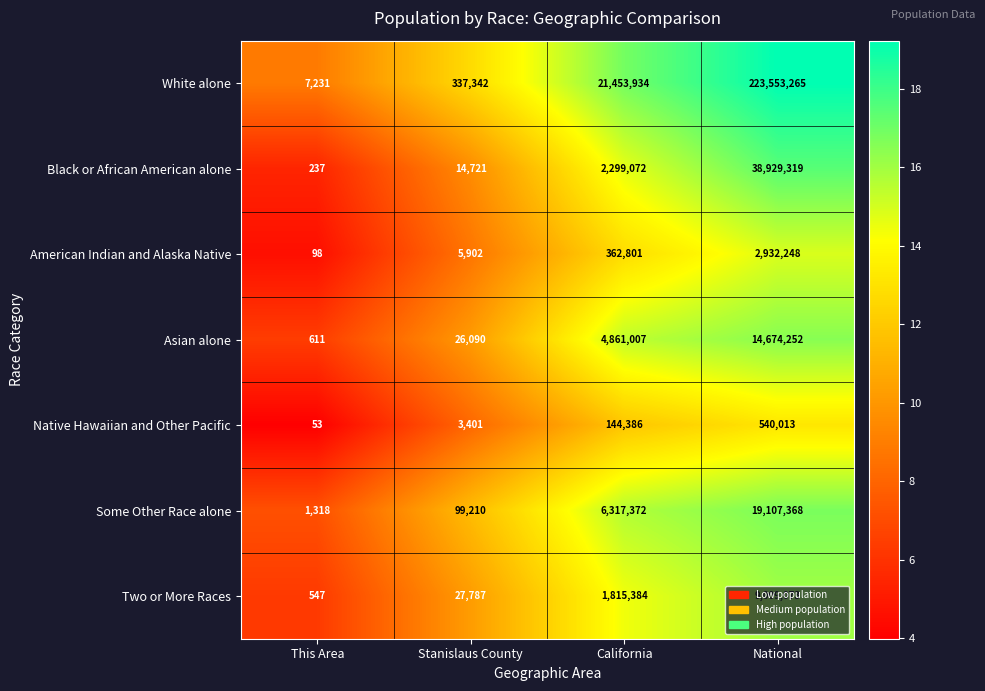

How many categories are shown in the chart?

4